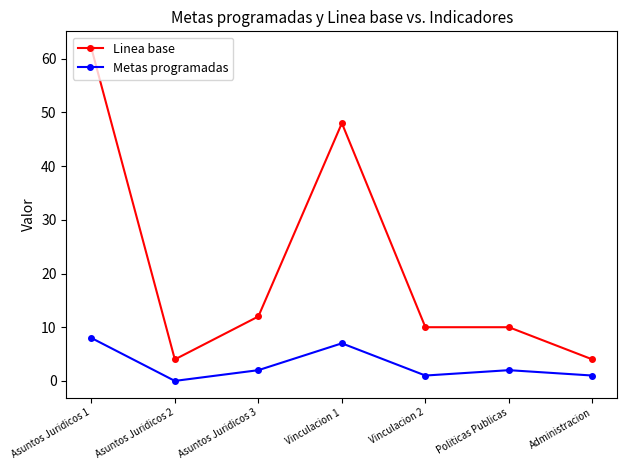

Where is the first local minimum for Metas programadas?

Asuntos Juridicos 2